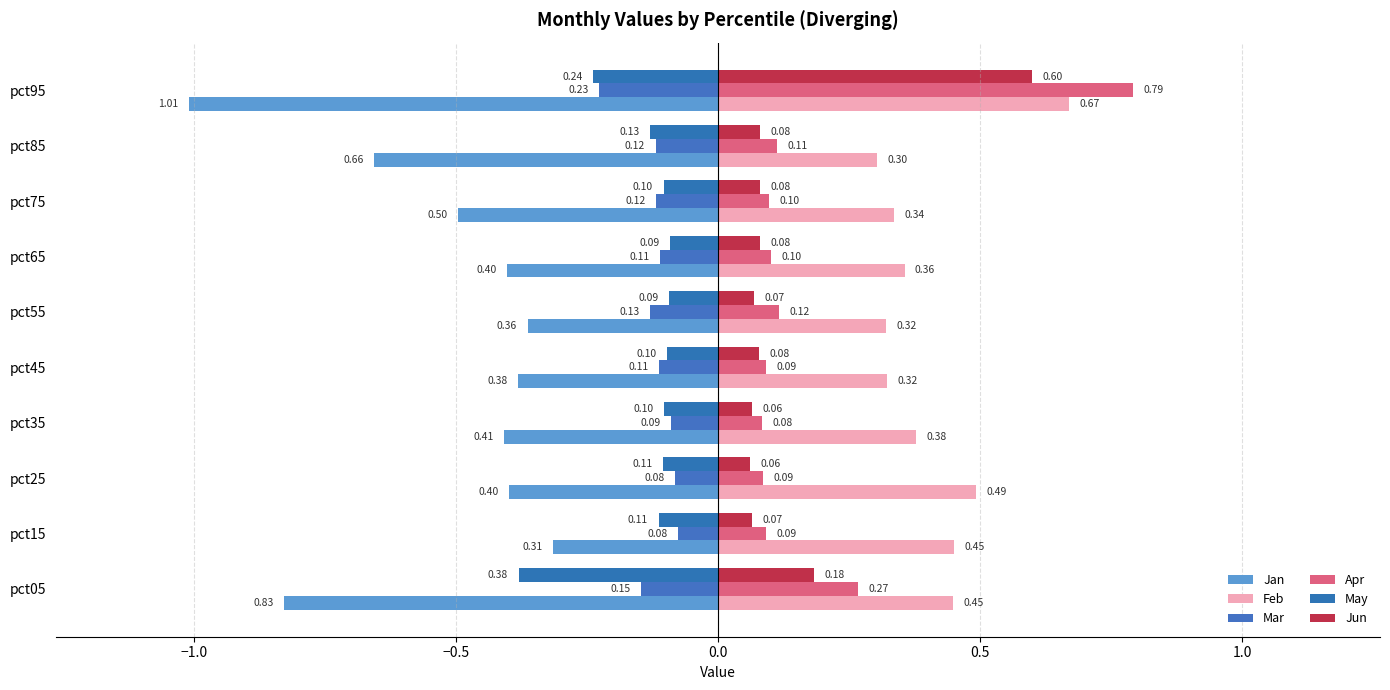

What is the value of the Mar bar at the 8th from the left?

-0.1